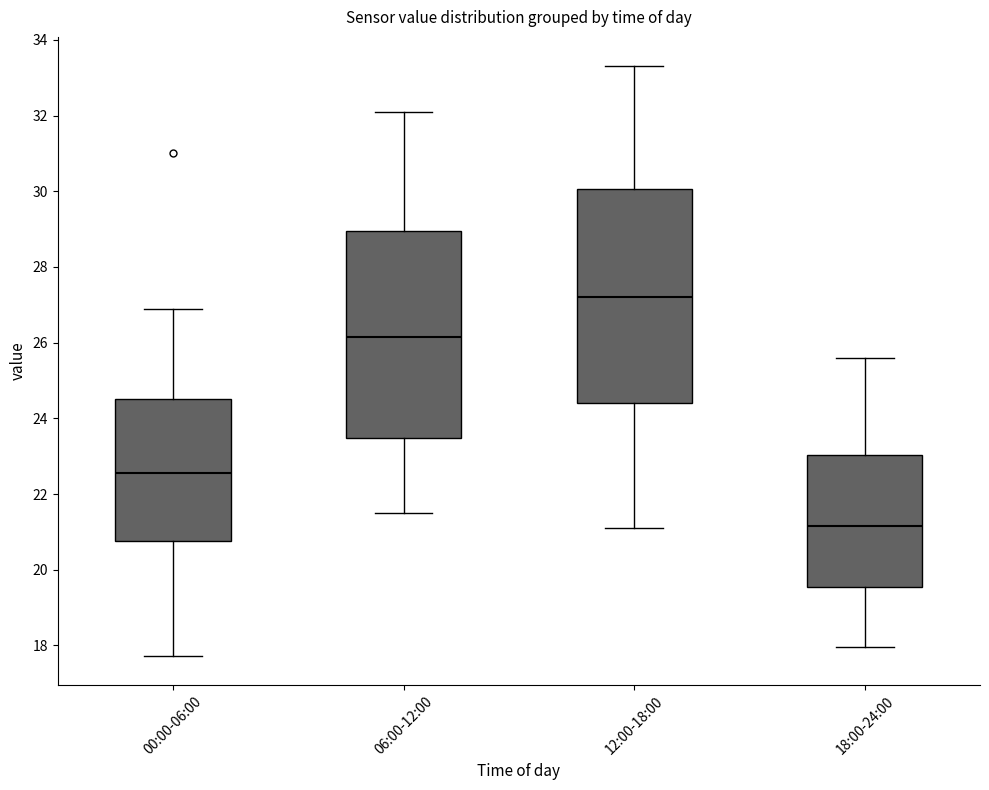

Reading left to right, transcribe this box plot: for each box, give where its median line is, the range the box spans, and where its two whiskers end, as read against the y-axis. The values are not printed on the chart, so give them approximately, as read against the axis.

00:00-06:00: median 22.6, box 20.8 to 24.6, whiskers 17.8 to 27.0
06:00-12:00: median 26.2, box 23.4 to 29.0, whiskers 21.6 to 32.2
12:00-18:00: median 27.2, box 24.4 to 30.0, whiskers 21.2 to 33.4
18:00-24:00: median 21.2, box 19.6 to 23.0, whiskers 18.0 to 25.6